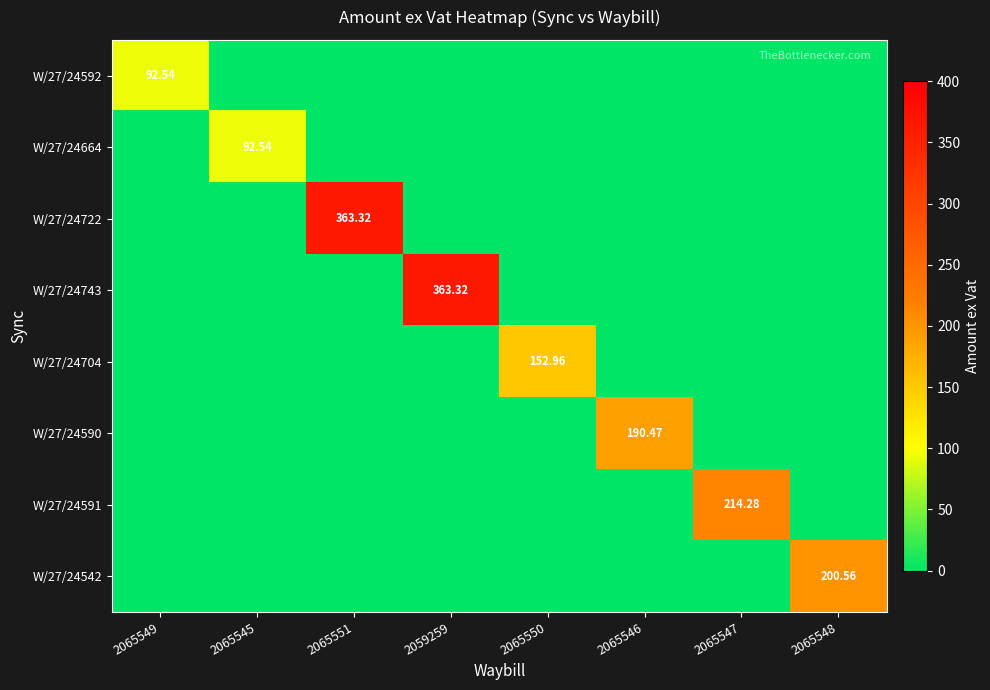

Is it true that W/27/24704 equals 153.0 at 2065550?

True